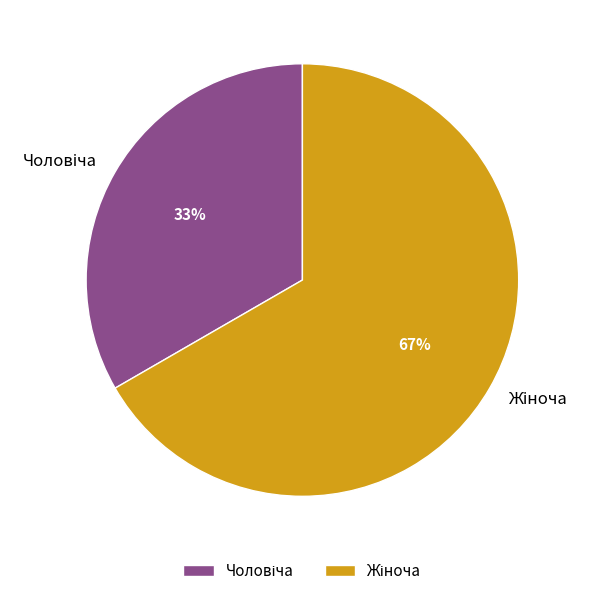

How many slices are in this pie chart?

2